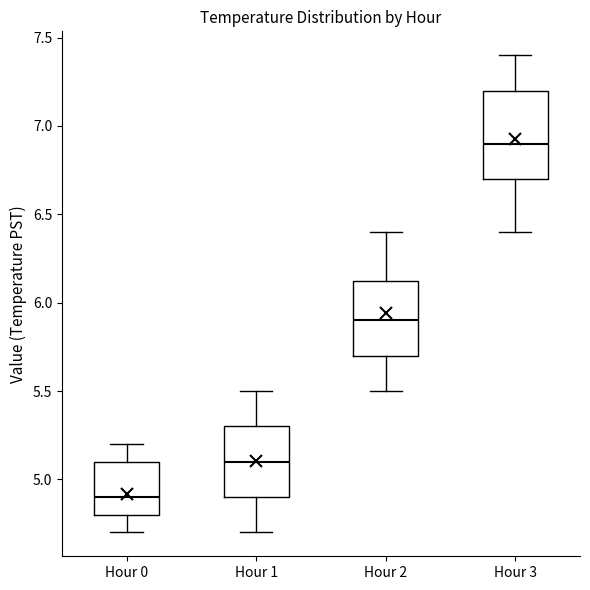

Reading left to right, read every box against the y-axis: the position of its median line, the range the box covers, and the ends of its whiskers. The values are not printed on the chart, so give them approximately, as read against the axis.

Hour 0: median 4.90, box 4.80 to 5.10, whiskers 4.70 to 5.20
Hour 1: median 5.10, box 4.90 to 5.30, whiskers 4.70 to 5.50
Hour 2: median 5.90, box 5.70 to 6.15, whiskers 5.50 to 6.40
Hour 3: median 6.90, box 6.70 to 7.20, whiskers 6.40 to 7.40